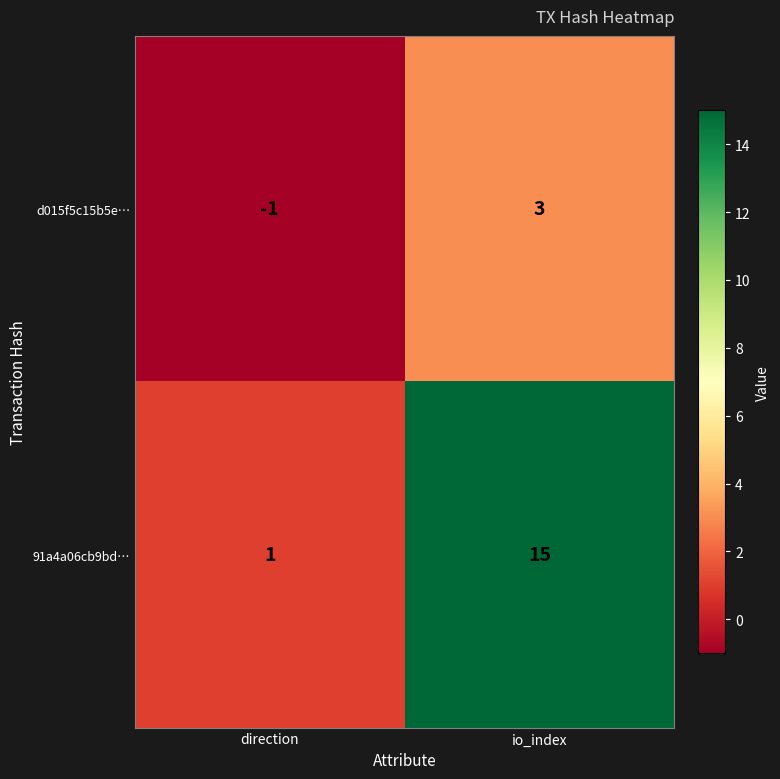

Which series has the widest spread of values?

91a4a06cb9bd…